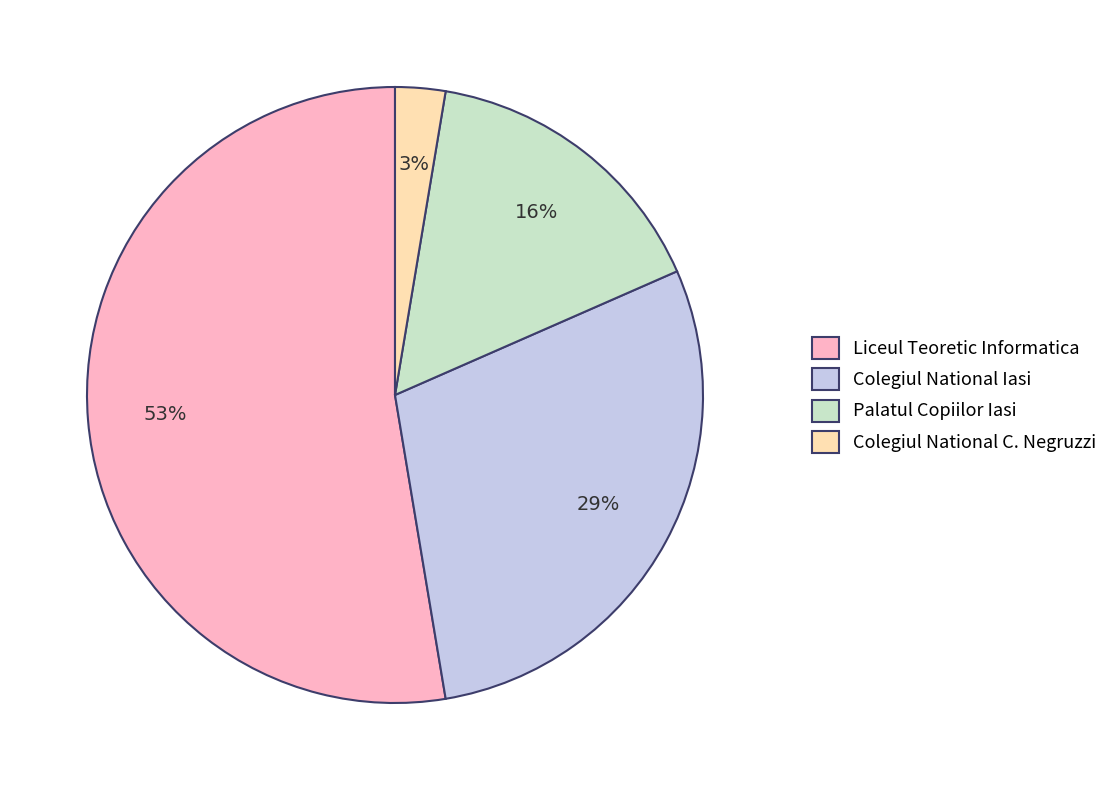

What percentage is the Colegiul National Iasi slice, to the nearest percent?

29%